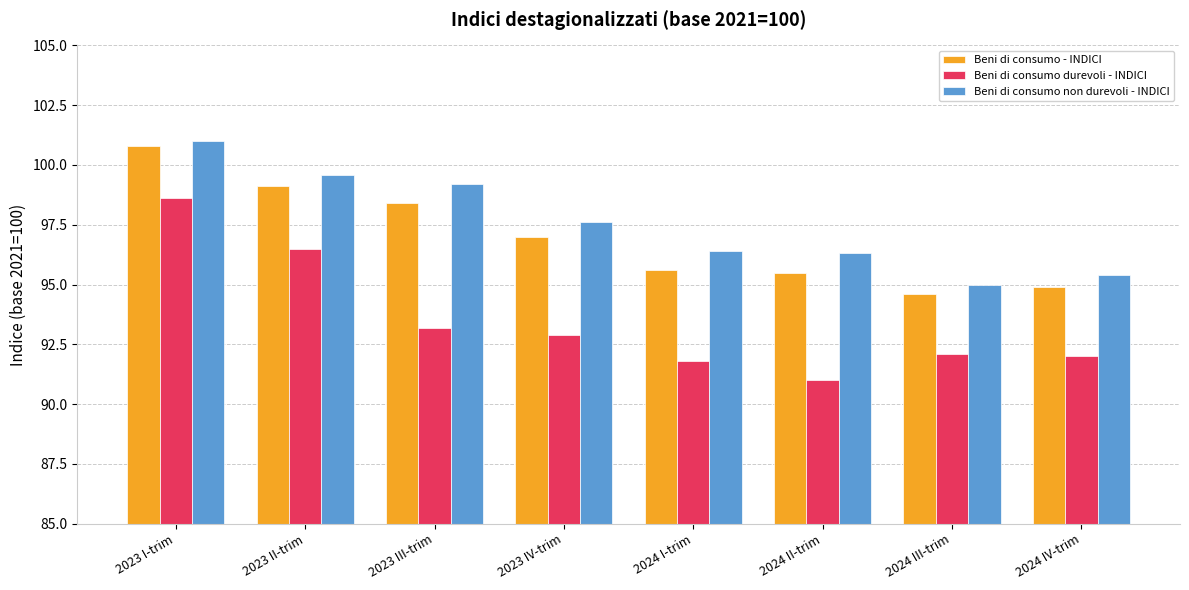

What is the total value across all series at 2023 III-trim?

290.8